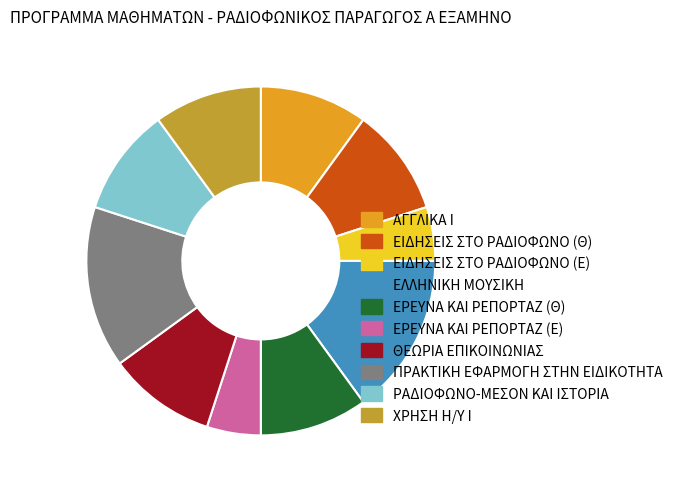

Is the sum of ΕΡΕΥΝΑ ΚΑΙ ΡΕΠΟΡΤΑΖ (Ε) and ΠΡΑΚΤΙΚΗ ΕΦΑΡΜΟΓΗ ΣΤΗΝ ΕΙΔΙΚΟΤΗΤΑ greater than half?

No